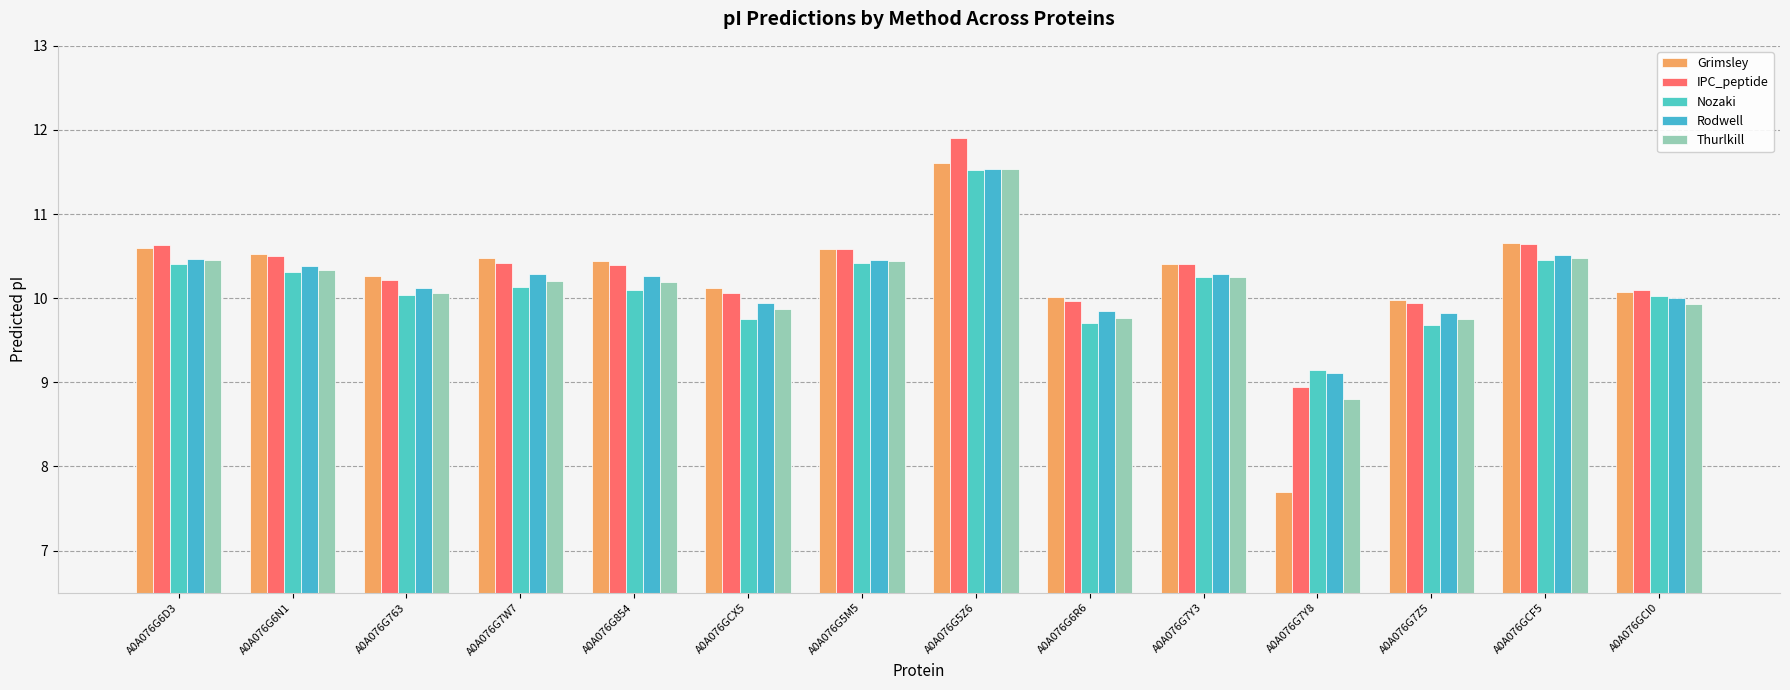

What position from the left is A0A076G6N1?

2